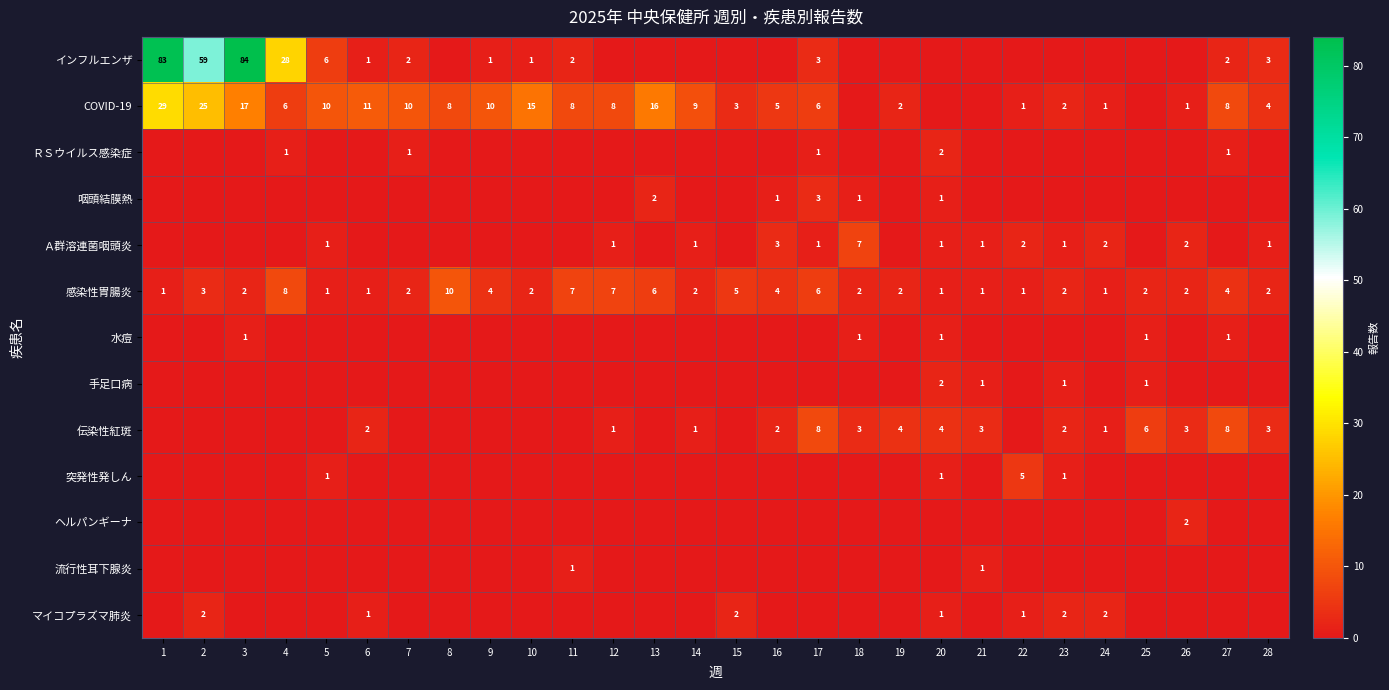

Count the number of categories in the chart.

28